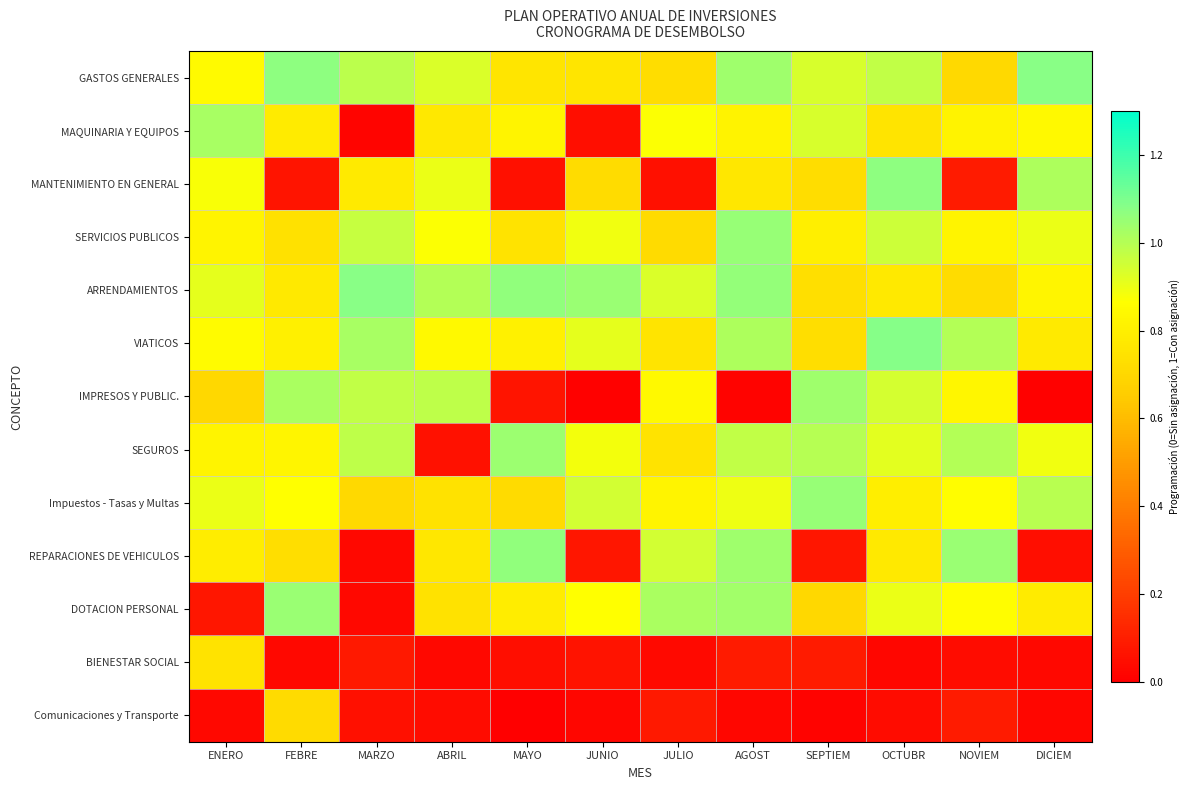

Count the number of data series in this chart.

13